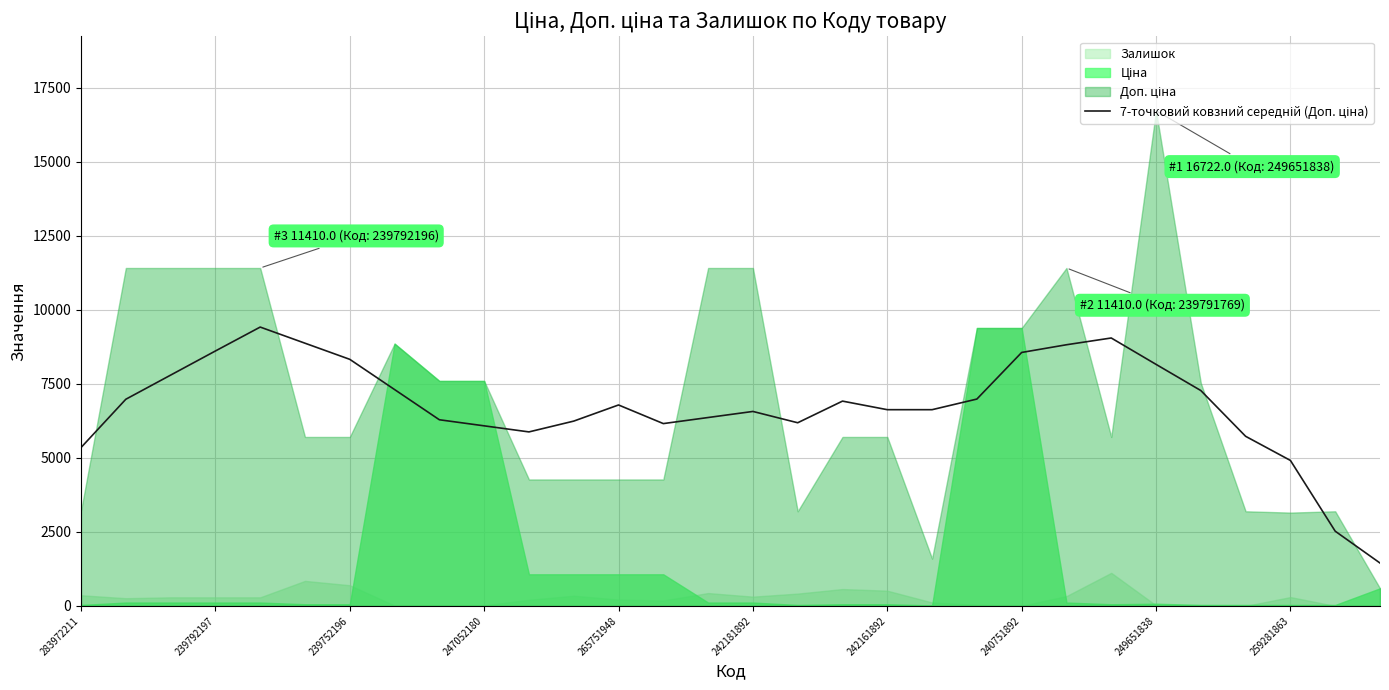

Where is the data nearest to the value 5431?

283972211